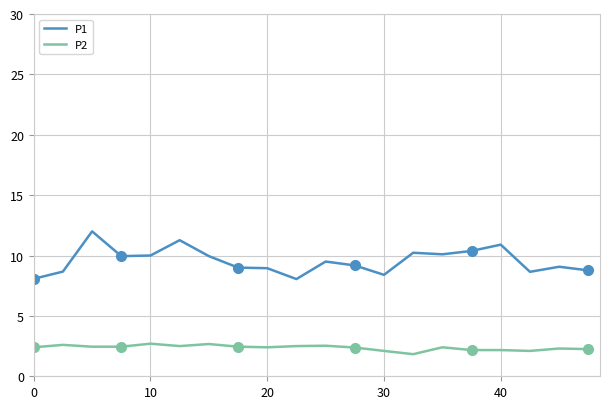

The P1 series shows 2.3 at 20. True or false?

False